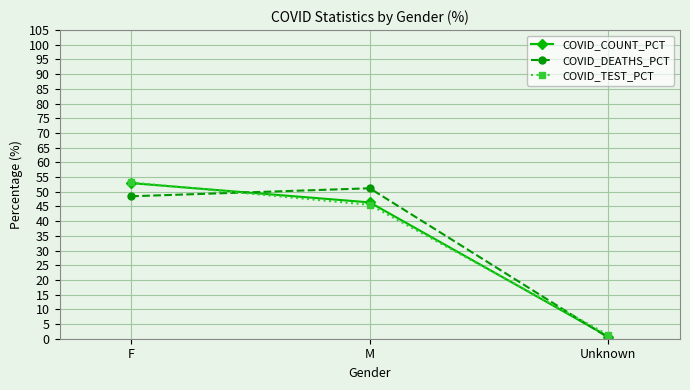

What position from the right is F?

3